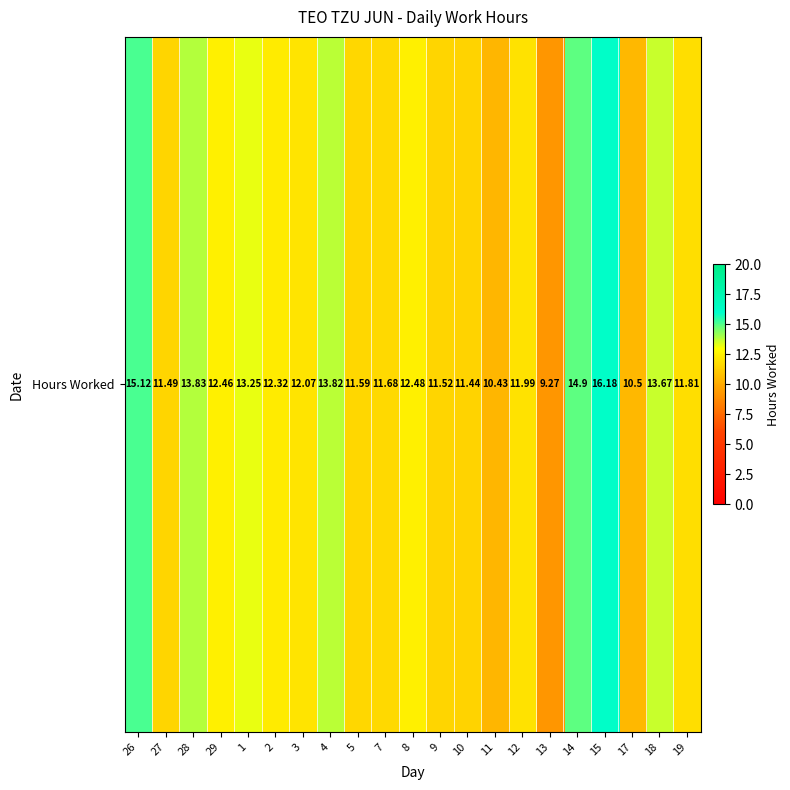

The chart shows a value of 19.4 at 8. True or false?

False